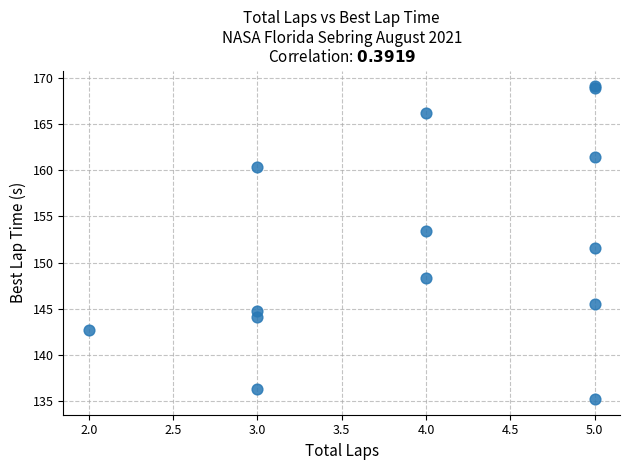

What Y value in the scatter plot is closest to 152?

151.6